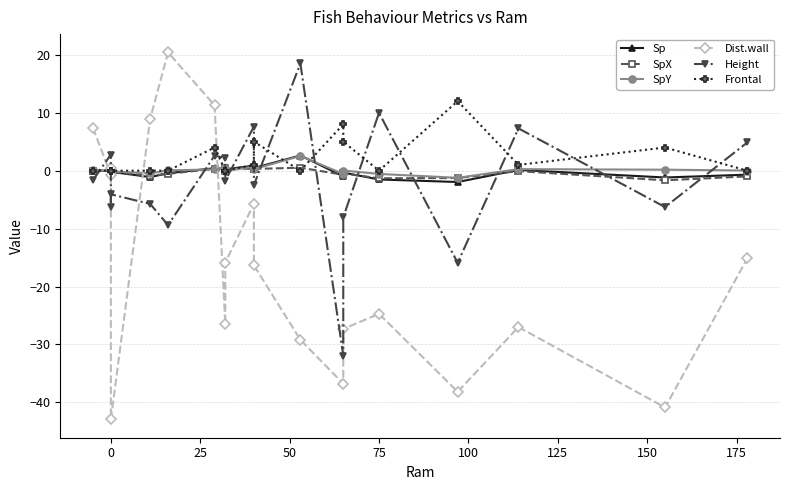

Between 200 and 15, which series saw the biggest shift?

Dist.wall